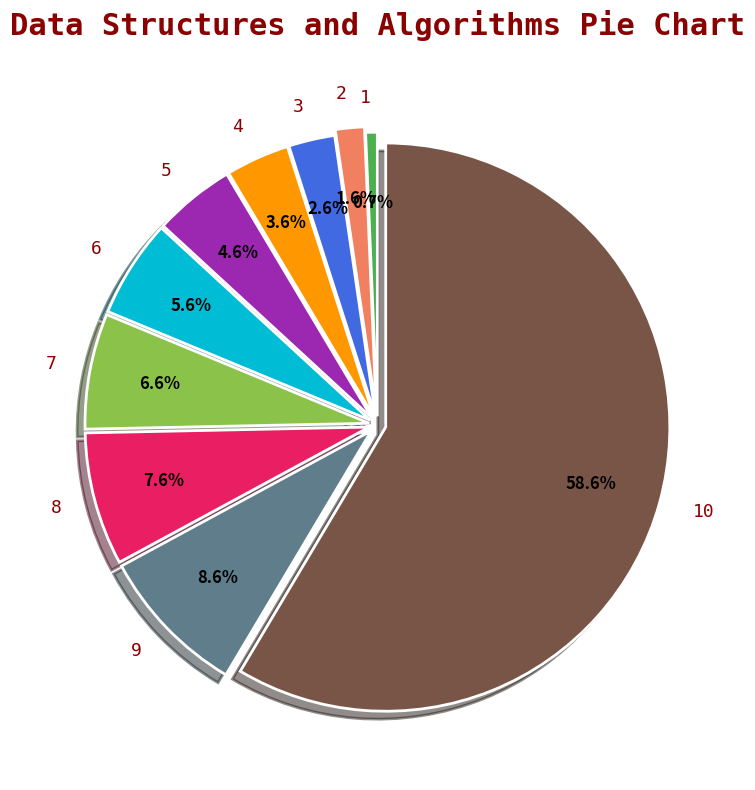

Is there any slice that represents more than half of the pie?

Yes